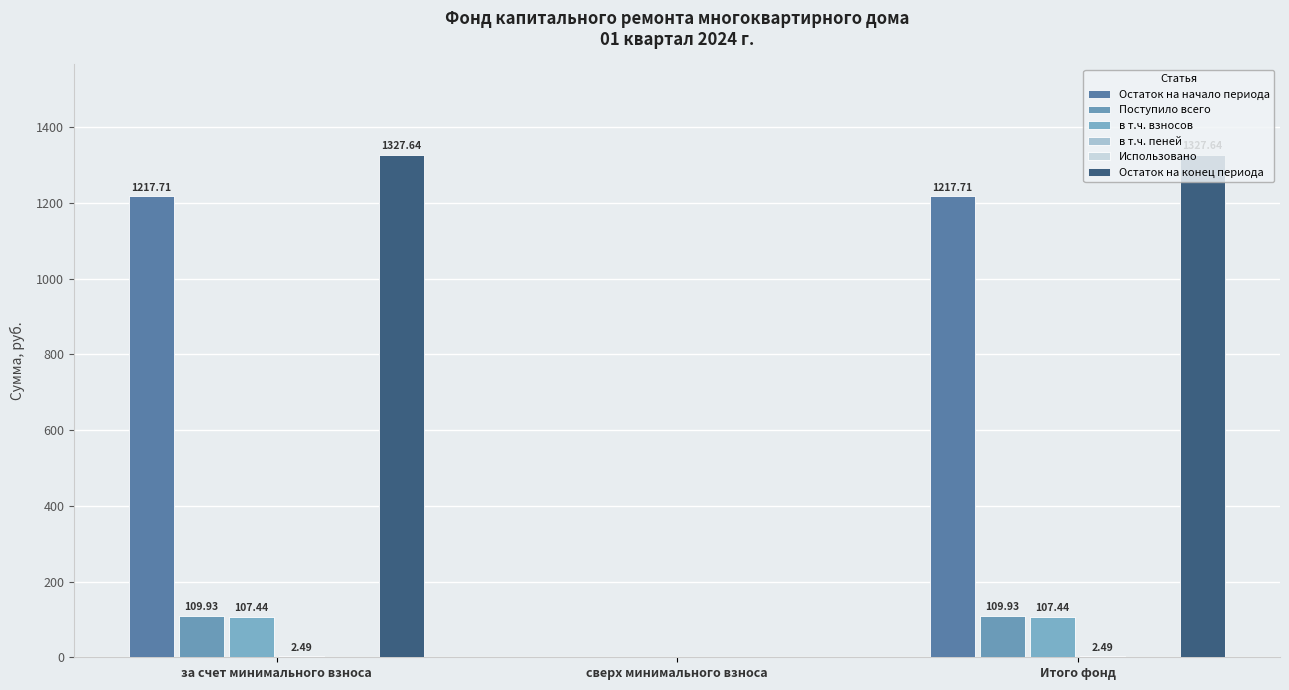

Rank the series by their maximum value, from highest to lowest.

Остаток на конец периода, Остаток на начало периода, Поступило всего, в т.ч. взносов, в т.ч. пеней, Использовано